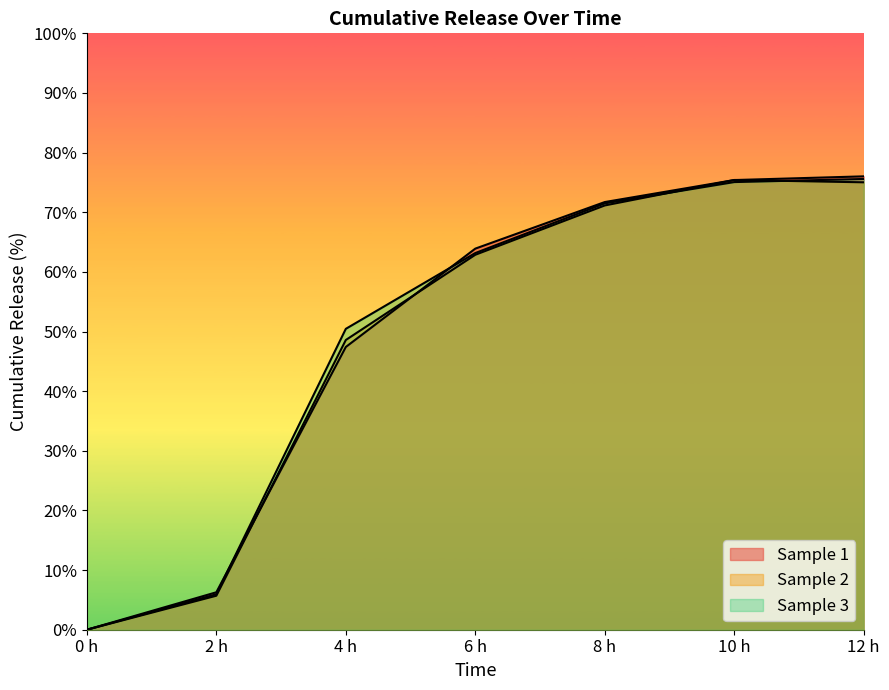

How many data points in Sample 3 line are less than 63?

3